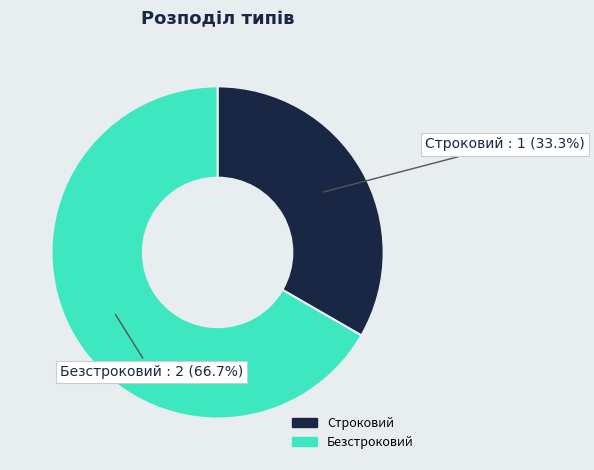

What percentage do Строковий and Безстроковий together represent?

100.0%